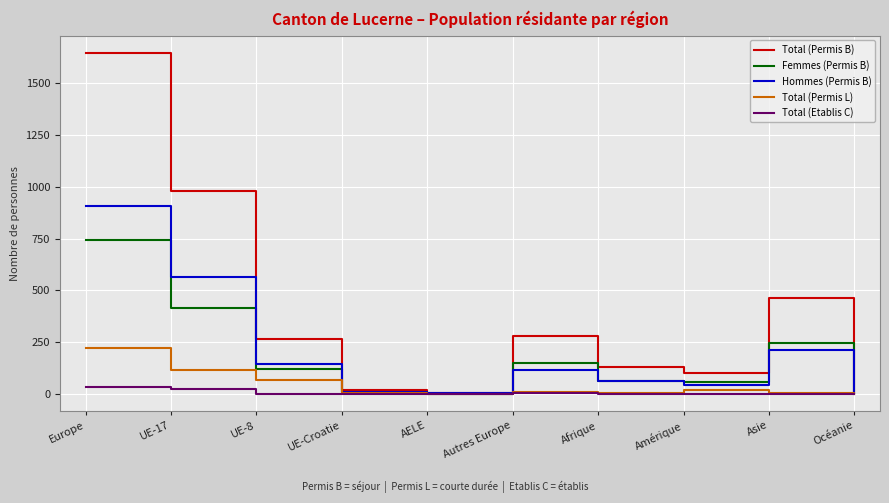

List the series in order of their peak value, highest first.

Total (Permis B), Hommes (Permis B), Femmes (Permis B), Total (Permis L), Total (Etablis C)